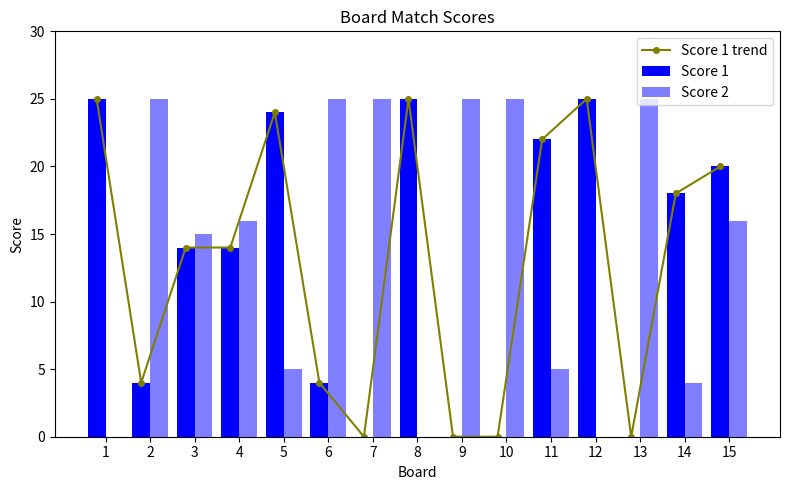

Where is Score 1 trend nearest to the value 12?

3